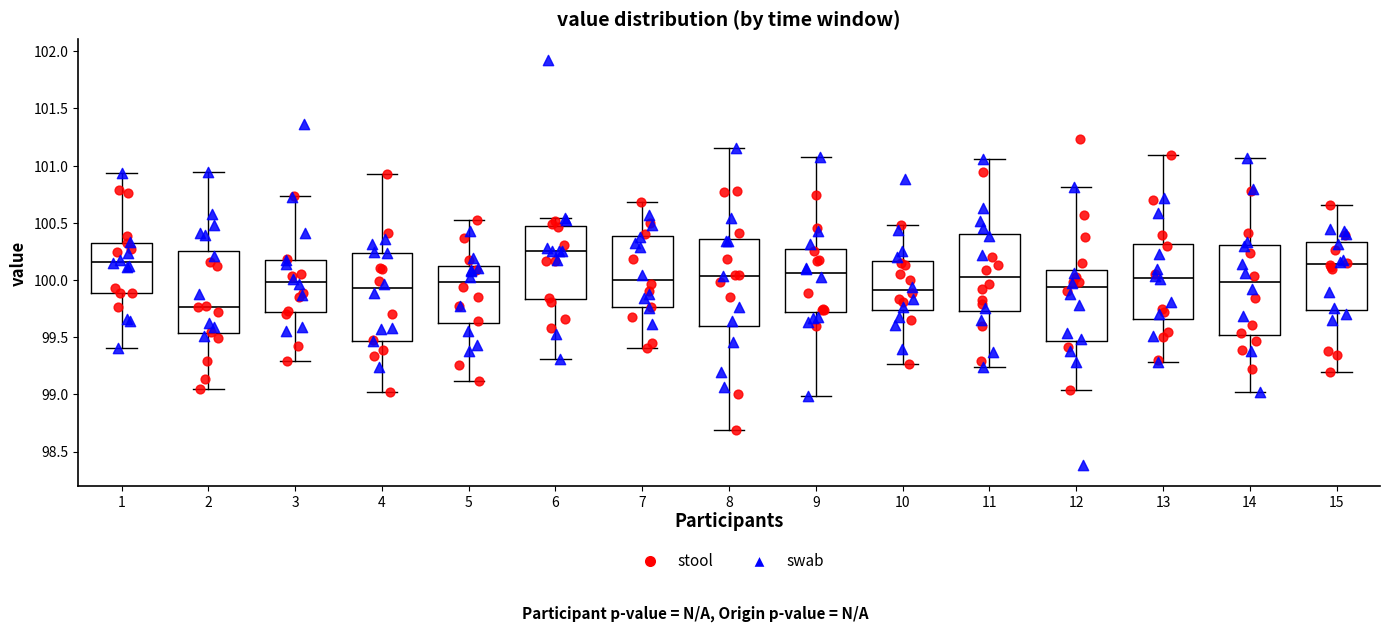

Where does the median line of the box at x = 12 sit on the y-axis? The values are not printed on the chart, so give them approximately, as read against the axis.

99.95